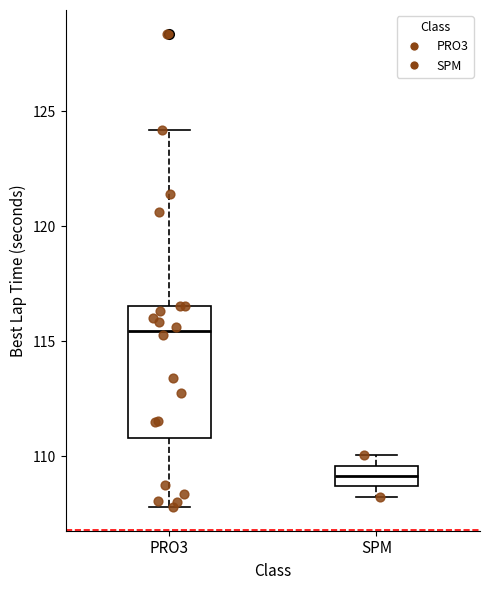

Which box is the tallest, from its lower edge to its upper edge?

PRO3